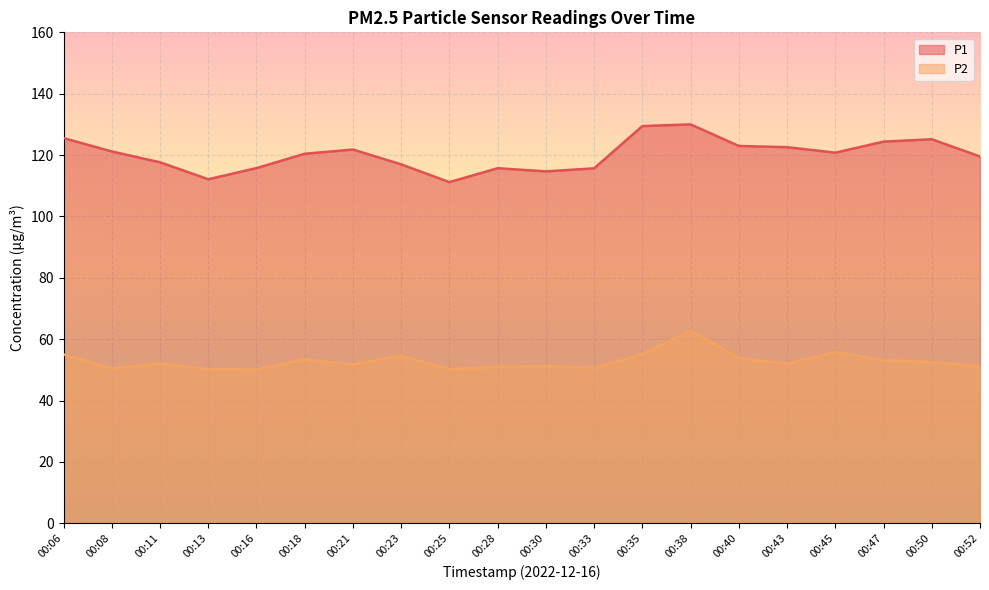

Reading left to right, extract all data points from this chart.

P1: 125.5	121.2	117.7	112.1	115.8	120.4	121.8	117.0	111.2	115.7	114.7	115.7	129.4	130.0	123.0	122.6	120.8	124.4	125.2	119.5
P2: 55.0	50.4	52.1	50.2	50.1	53.4	51.8	54.6	50.2	51.0	51.2	50.6	55.0	62.8	53.9	52.0	55.8	53.2	52.5	51.2